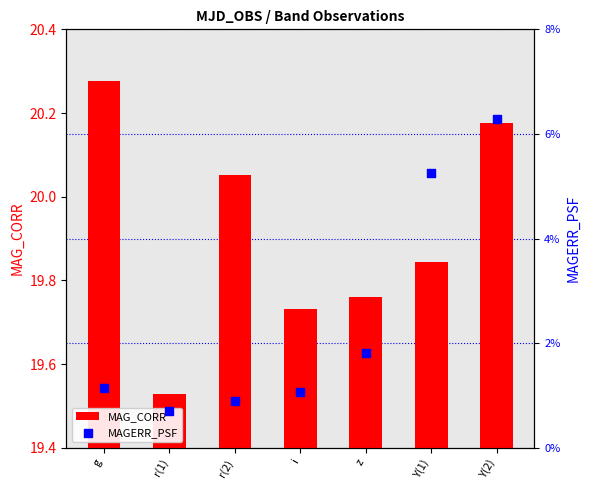

At how many categories does at least one series exceed 9?

7